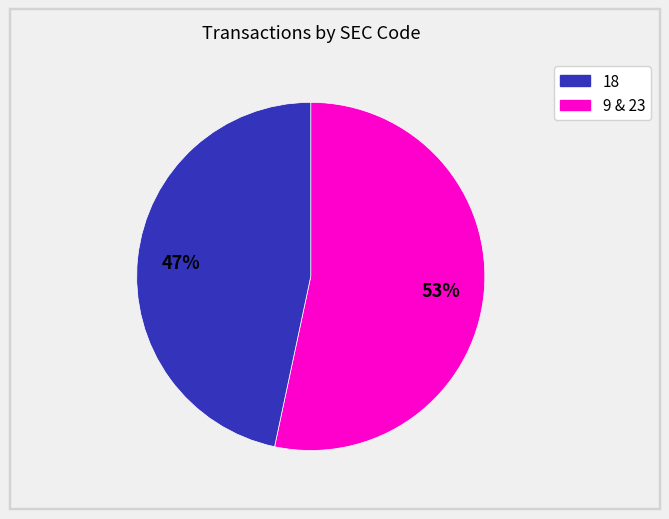

Count the number of slices in the pie.

2